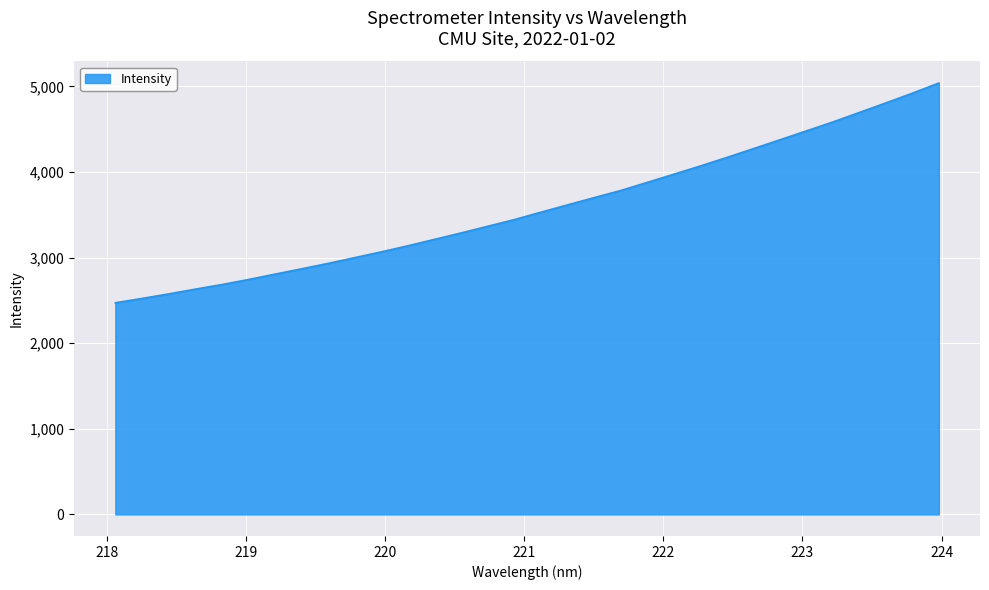

What is the minimum value shown in the chart?

2472.3